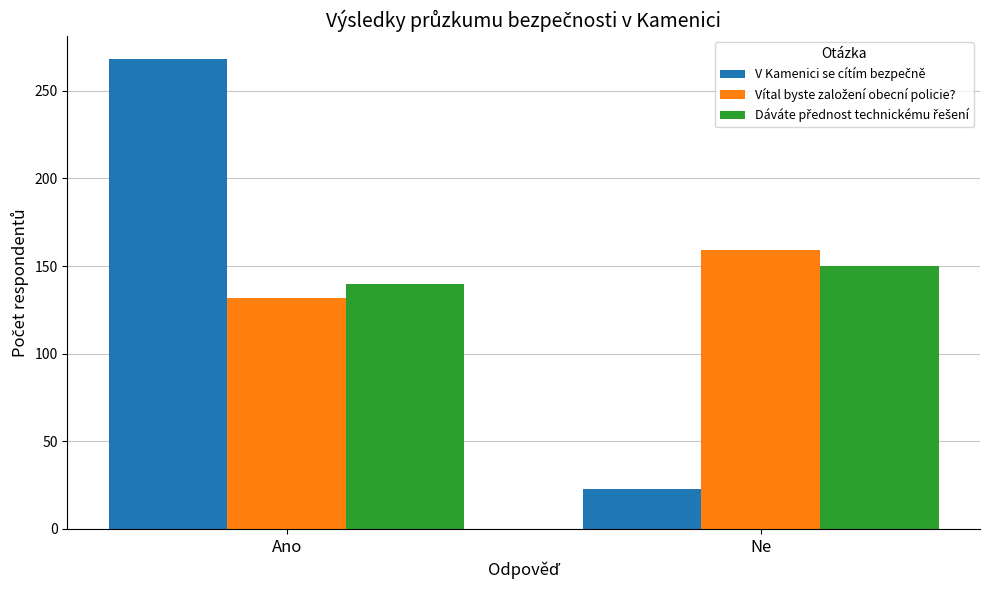

What is the total value across all series at Ano?

540